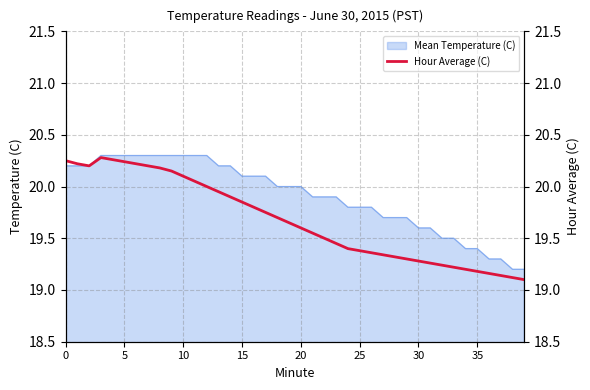

What is the highest value of the Mean Temperature (C) series?

20.3